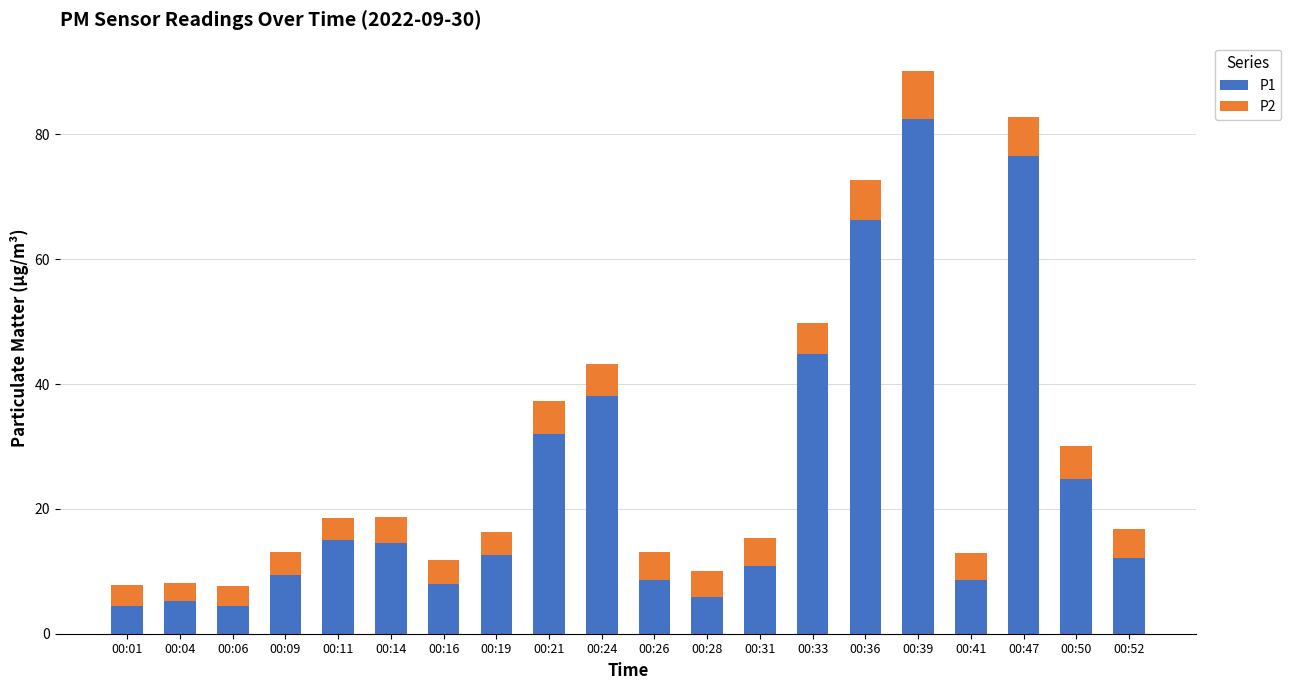

What is the maximum value for P1?

82.4